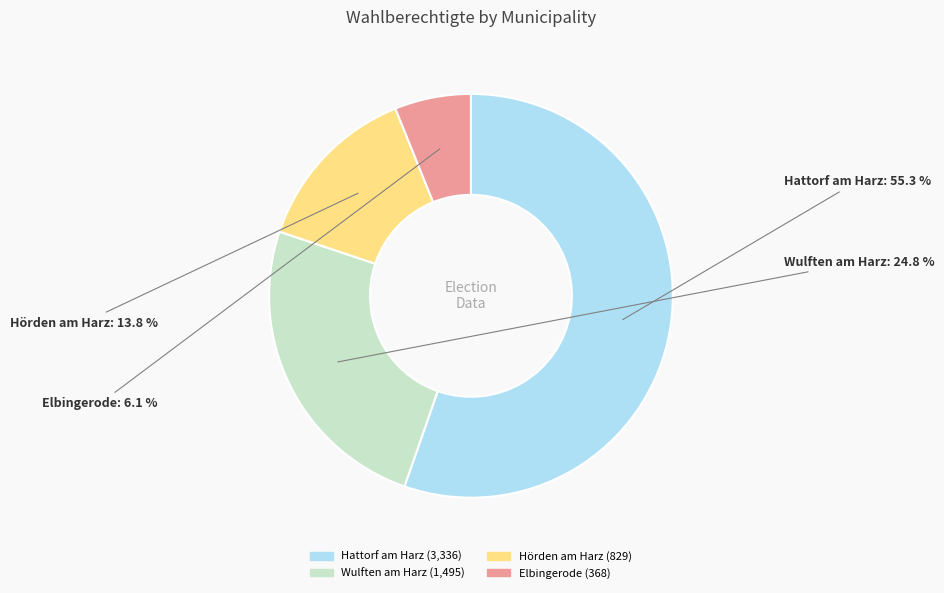

How many segments does this pie chart have?

4